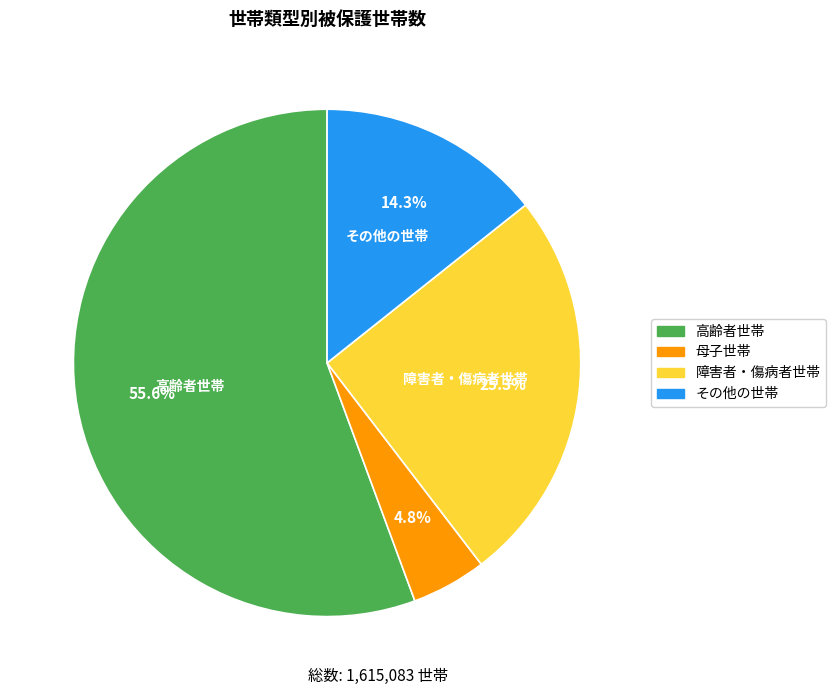

Which has a higher value, その他の世帯 or 障害者・傷病者世帯?

障害者・傷病者世帯